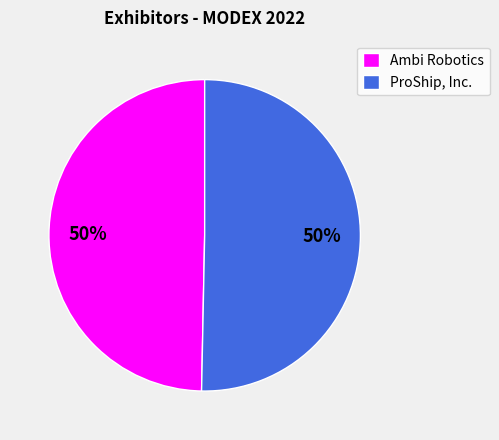

What percentage is the Ambi Robotics slice, to the nearest percent?

50%